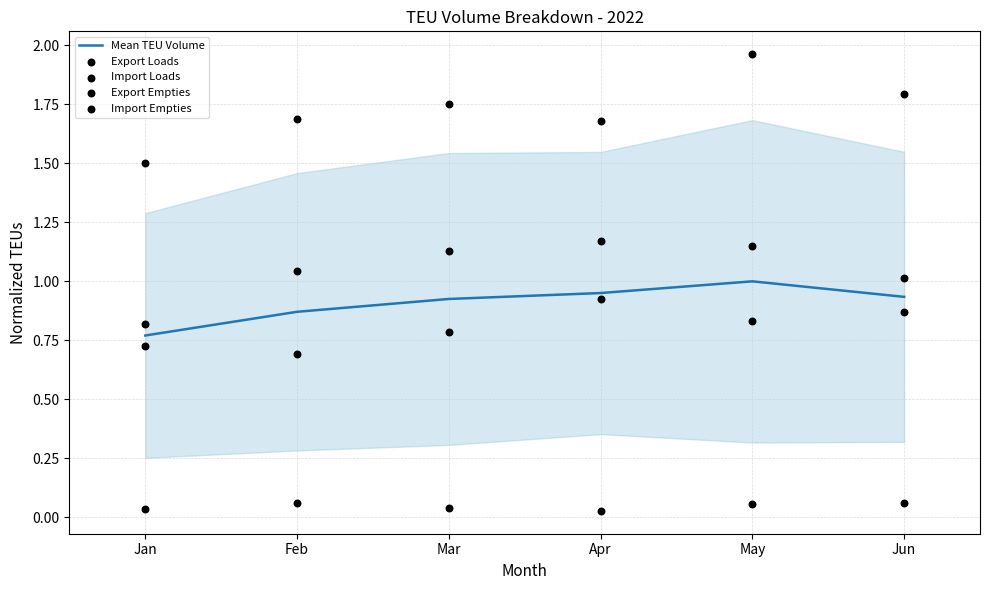

What is the total value across all series at Jan?

3.9